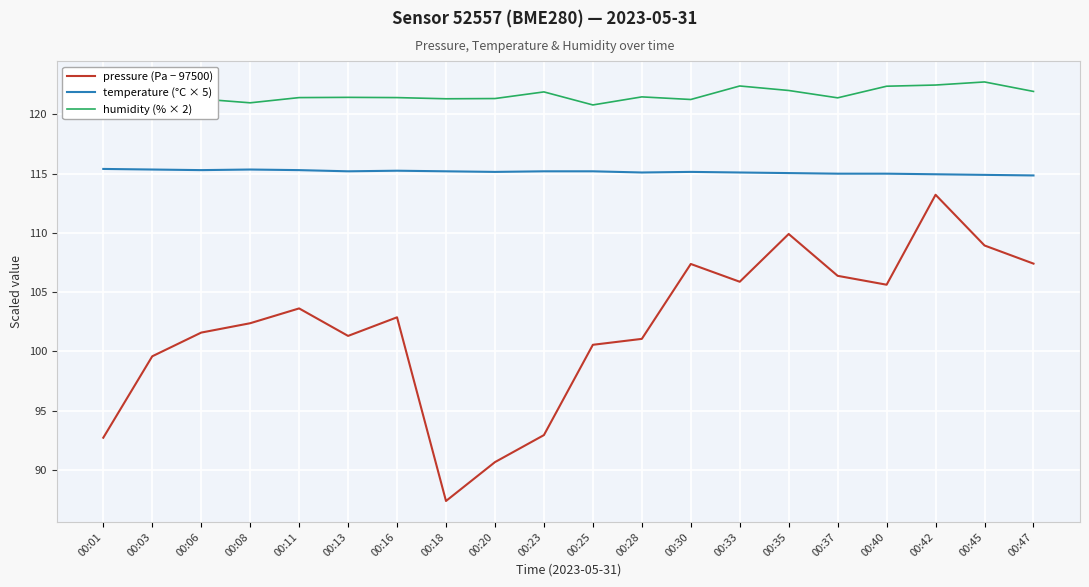

What is the maximum value for pressure (Pa − 97500)?

113.2